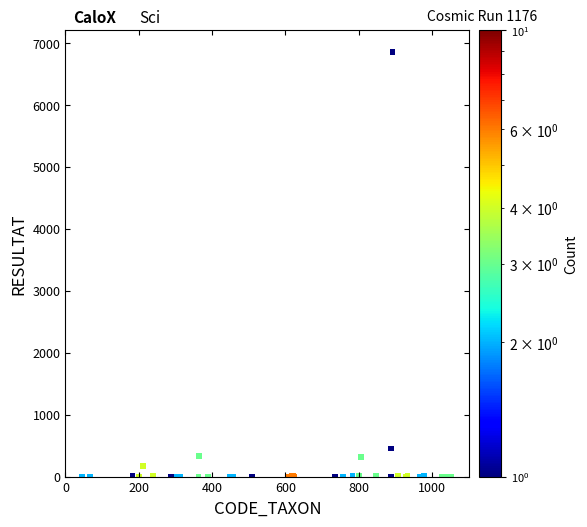

What Y value in the scatter plot is closest to 3431?

453